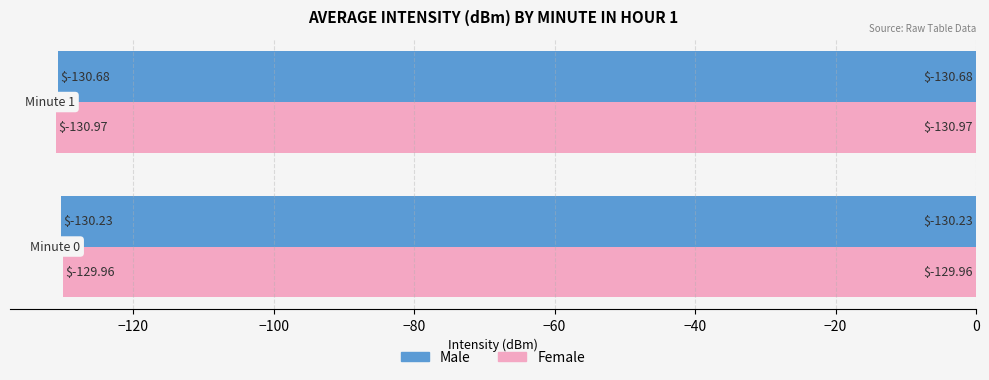

Which series has the largest range (max minus min)?

Female